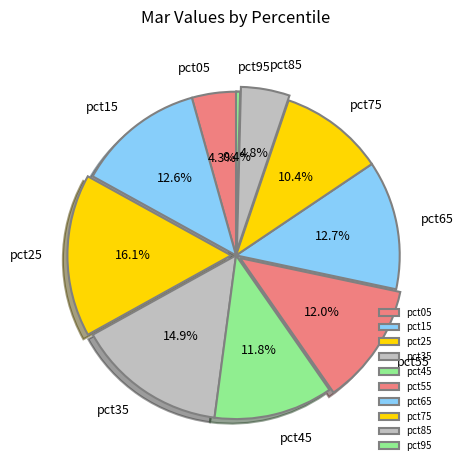

Which has a higher value, pct85 or pct35?

pct35